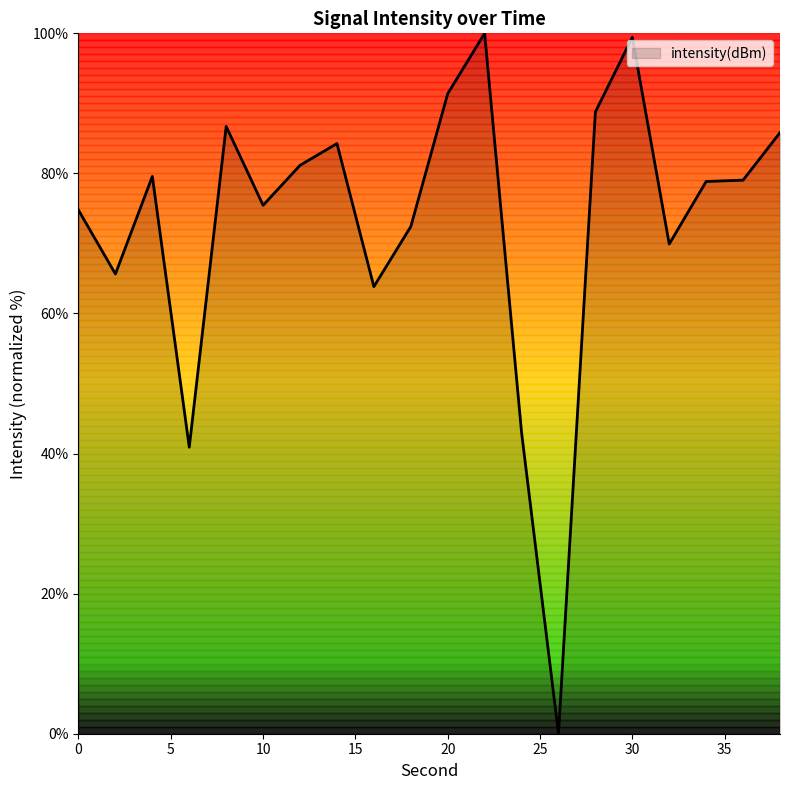

True or false: the data has more than 0 interior local peaks.

True